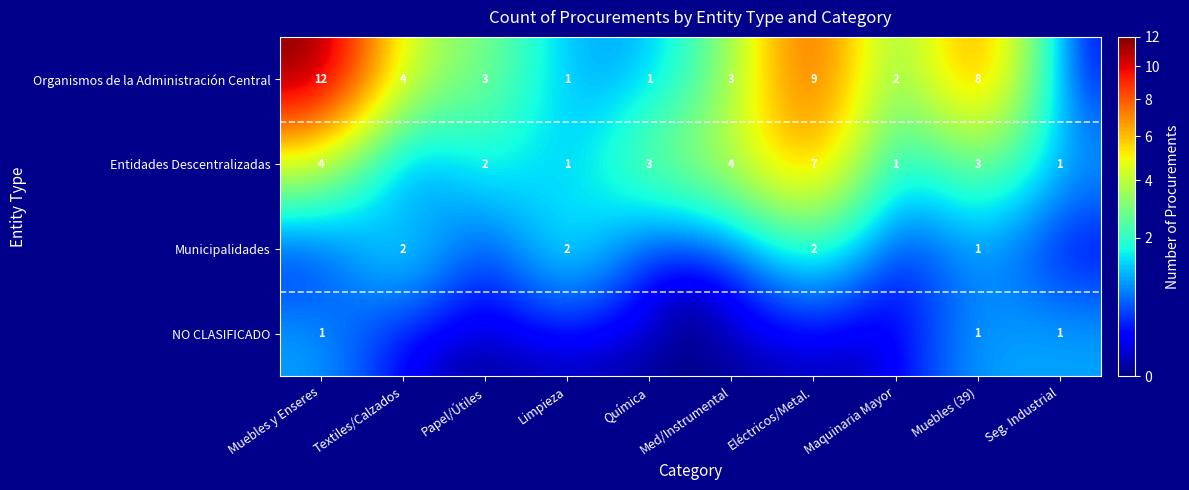

The value of Organismos de la Administración Central at Papel/Útiles is 2. True or false?

False